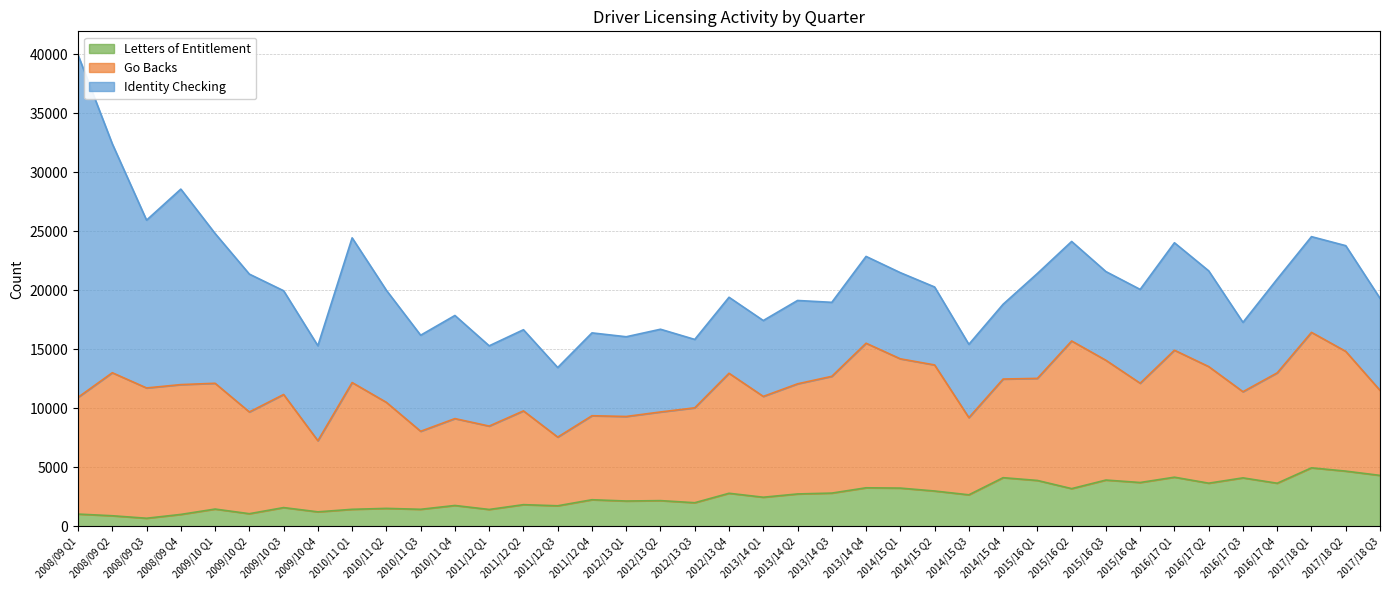

What is the label of the 33rd point from the right?

2009/10 Q3